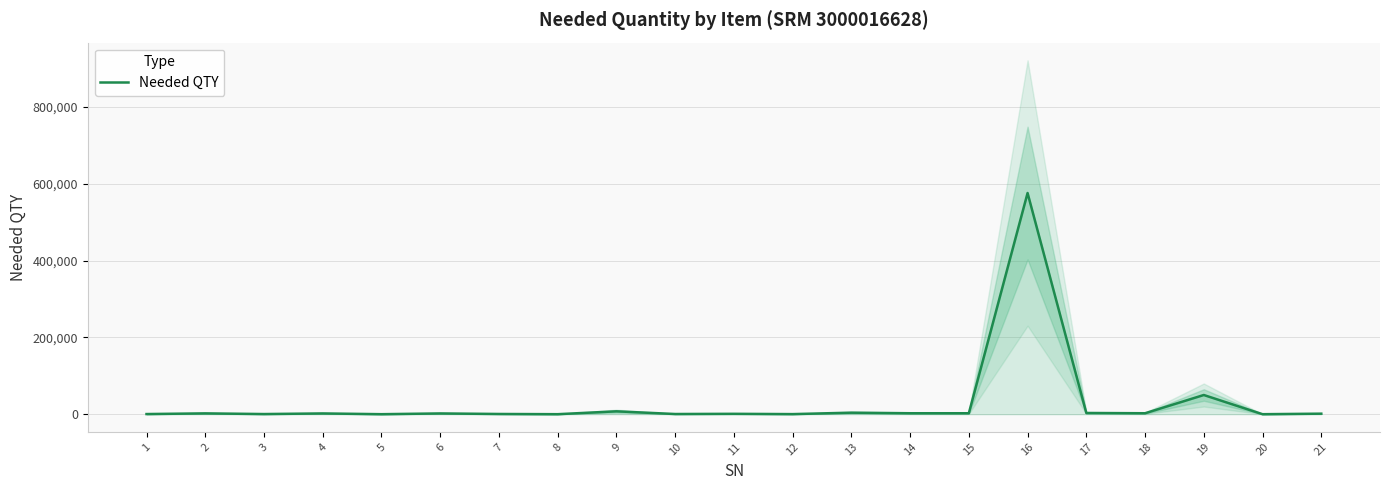

Reading left to right, list all the values displayed in this chart.

400	2160	400	2000	50	2000	600	48	7500	500	1000	250	4000	2500	2500	576000	3200	2500	50000	30	1400